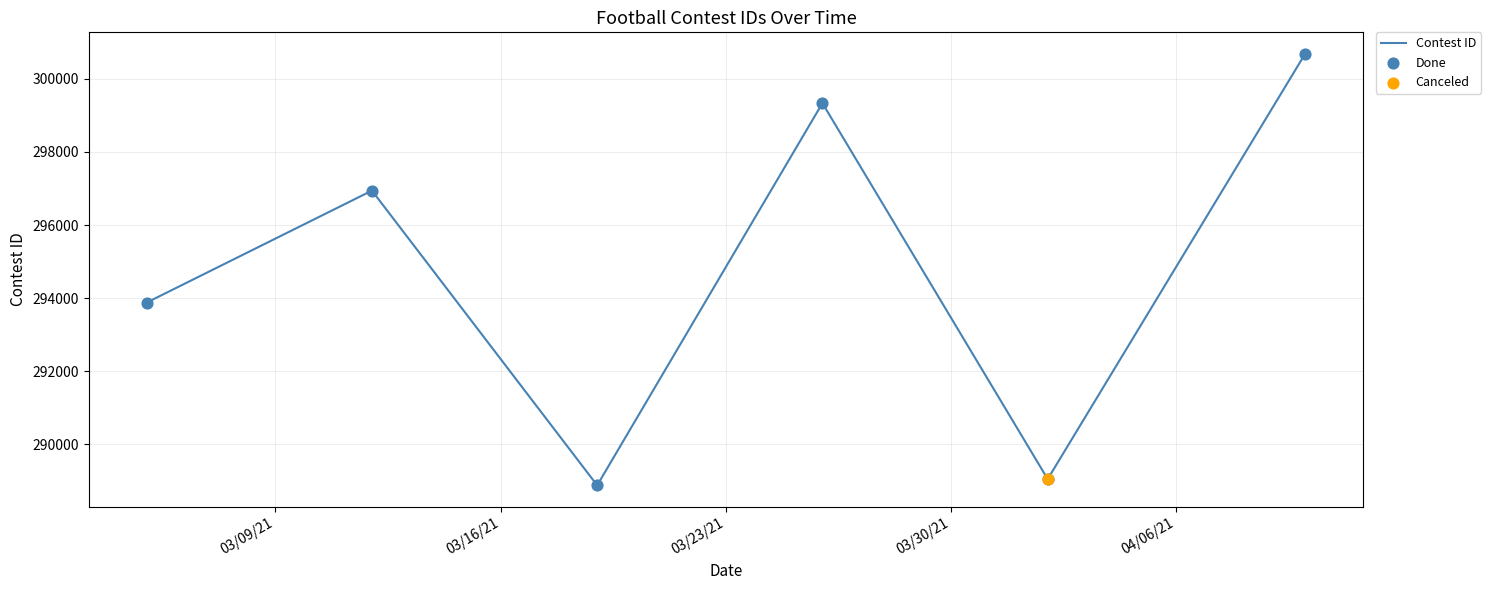

What is the change in value from 3/5/21 to 3/12/21?

+3061